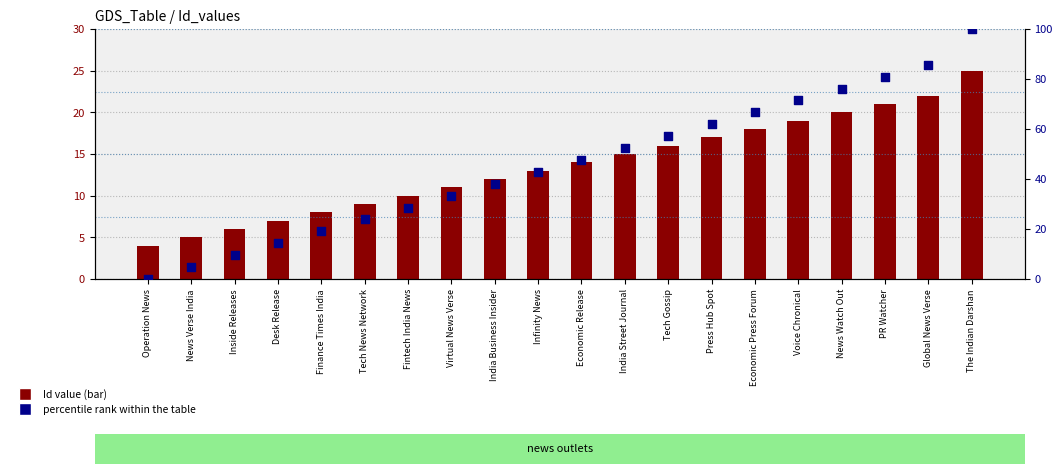

Which series has the largest Y range (max minus min)?

percentile rank within the table